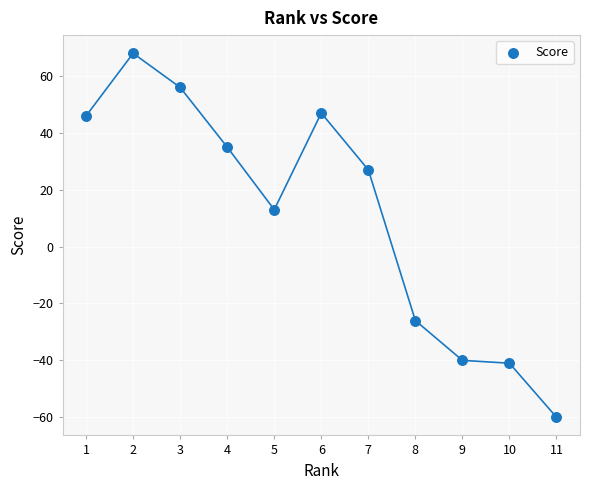

What Y value in the scatter plot is closest to 4?

13